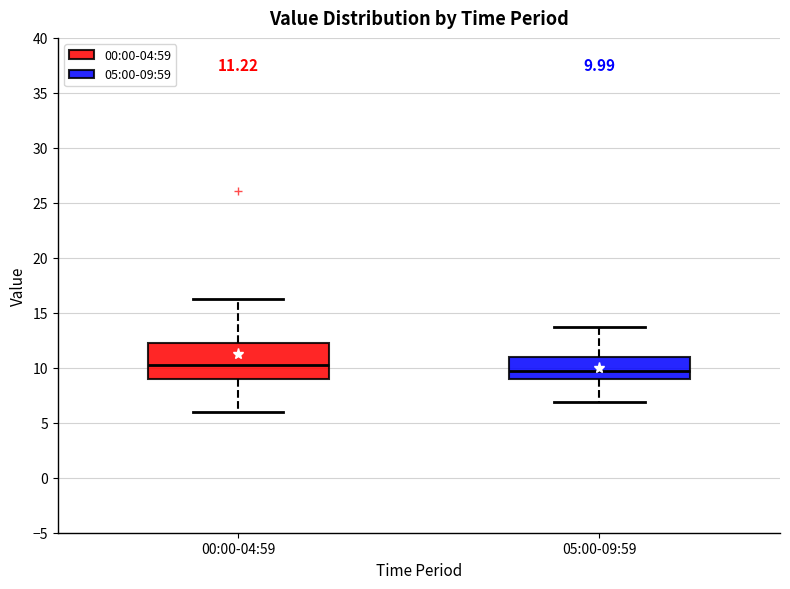

Which box is the tallest, from its lower edge to its upper edge?

00:00-04:59